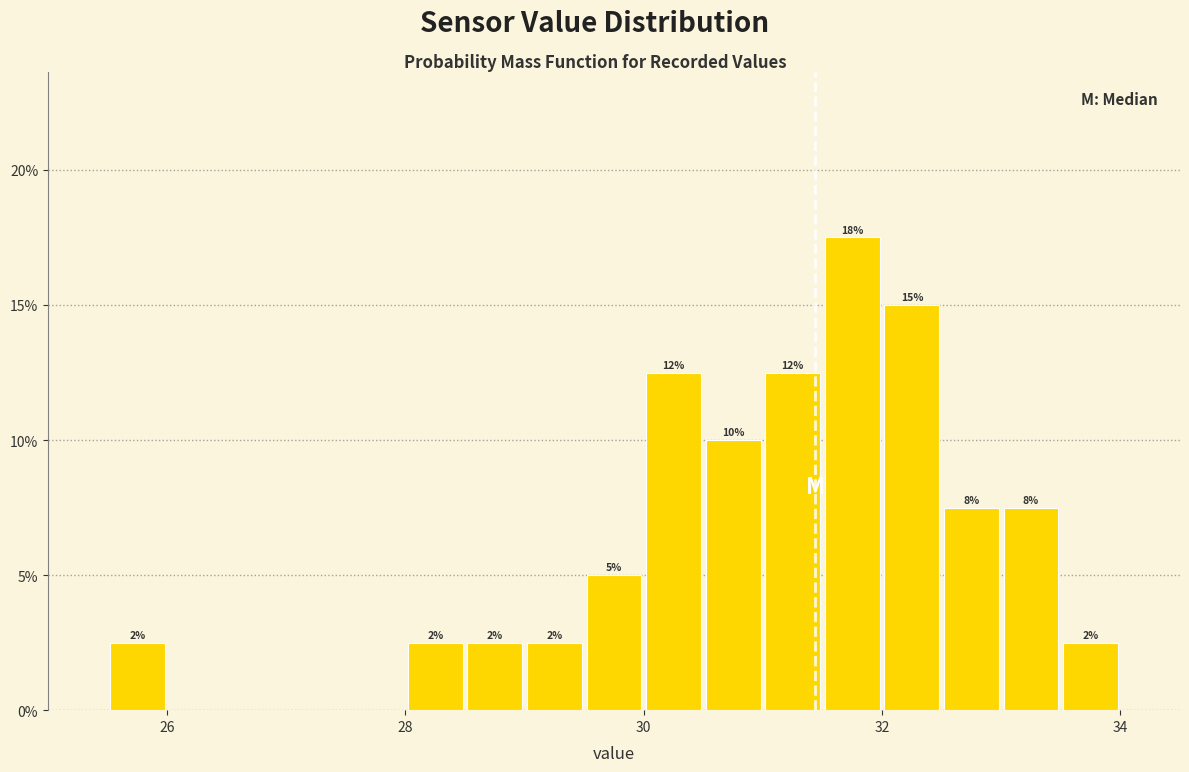

Read against the x-axis, roughly where is the centre of the tallest bar?

31.8